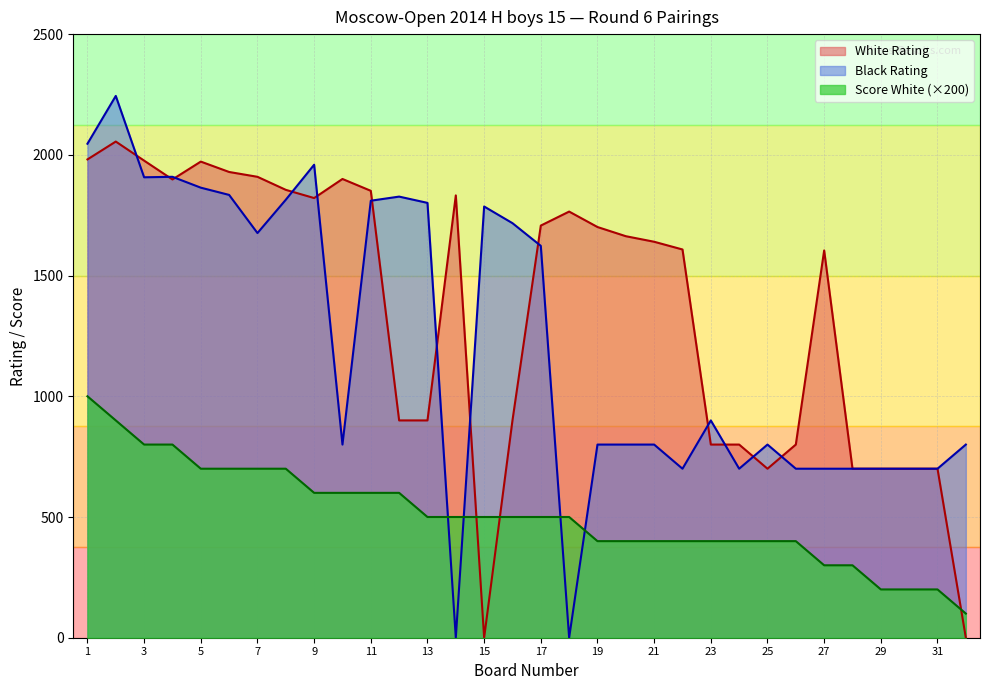

Which series ends up on top after the final intersection of Score White and Black Rating?

Black Rating